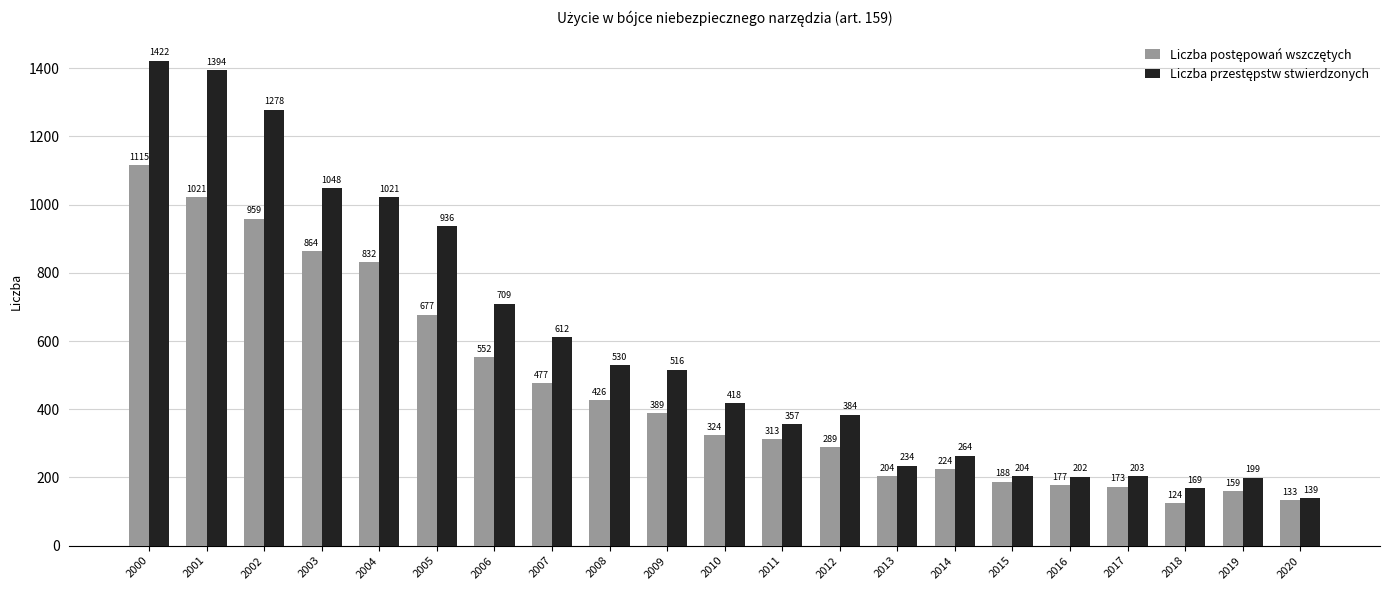

At how many categories does at least one series exceed 473?

10